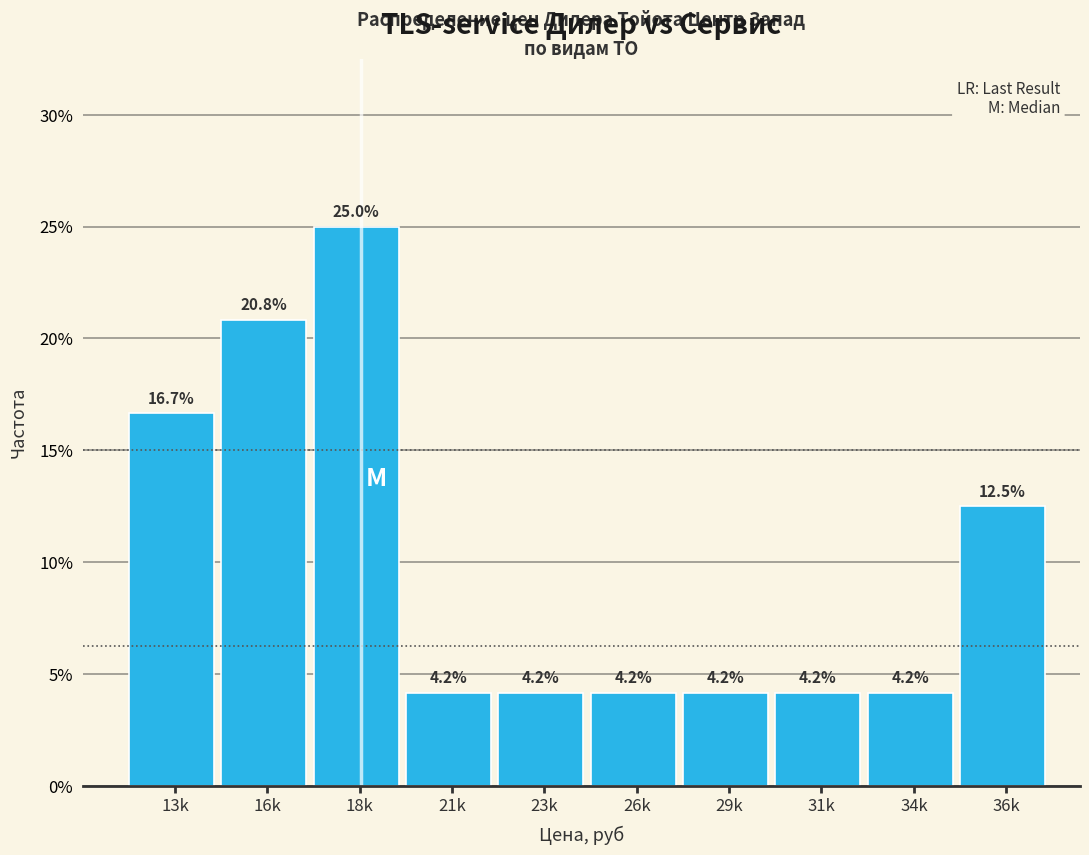

Reading right to left, list all the values displayed in this chart.

36k=12.5	34k=4.2	31k=4.2	29k=4.2	26k=4.2	23k=4.2	21k=4.2	18k=25.0	16k=20.8	13k=16.7